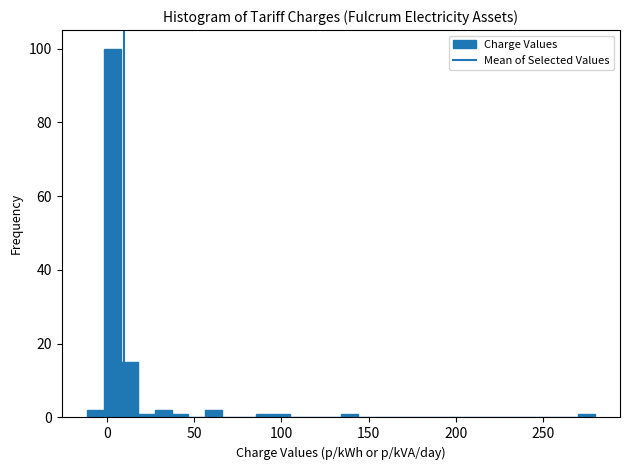

Read against the x-axis, roughly where is the centre of the tallest bar?

5